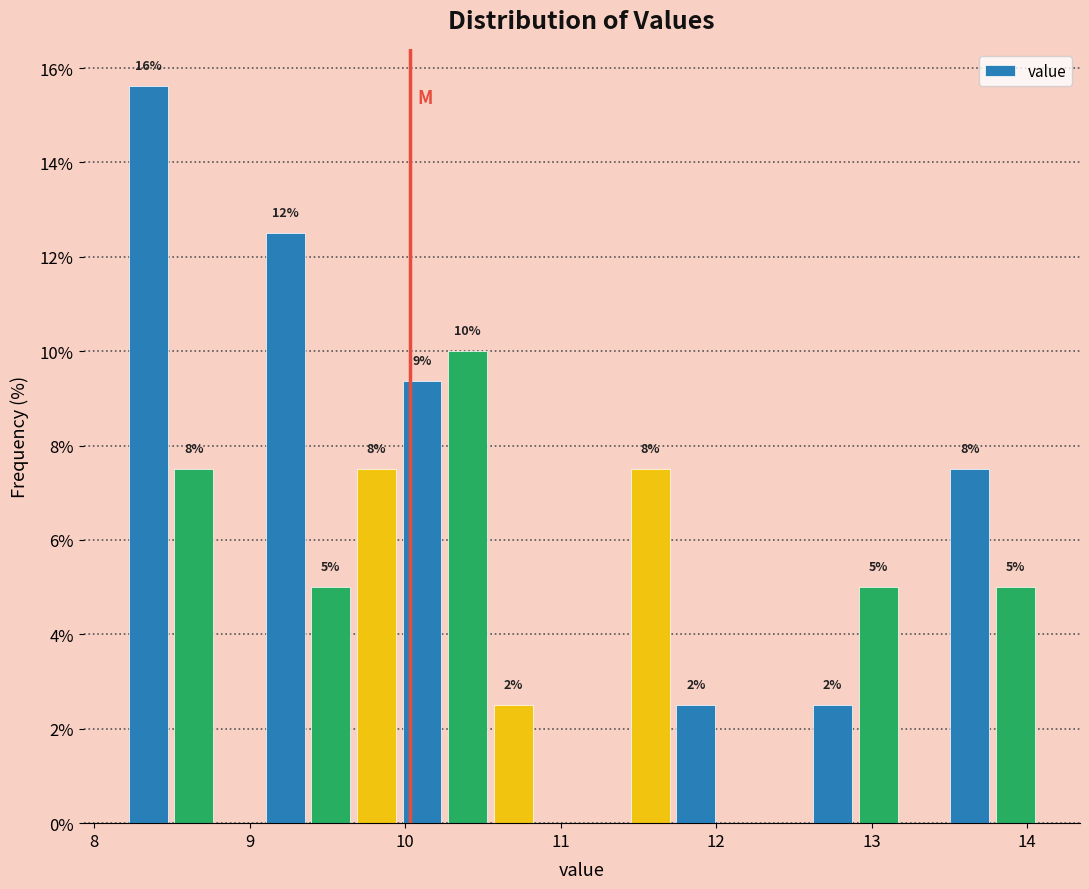

Around what value on the x-axis is the tallest bar? Give the approximate position of its centre, as read against the axis.

8.3